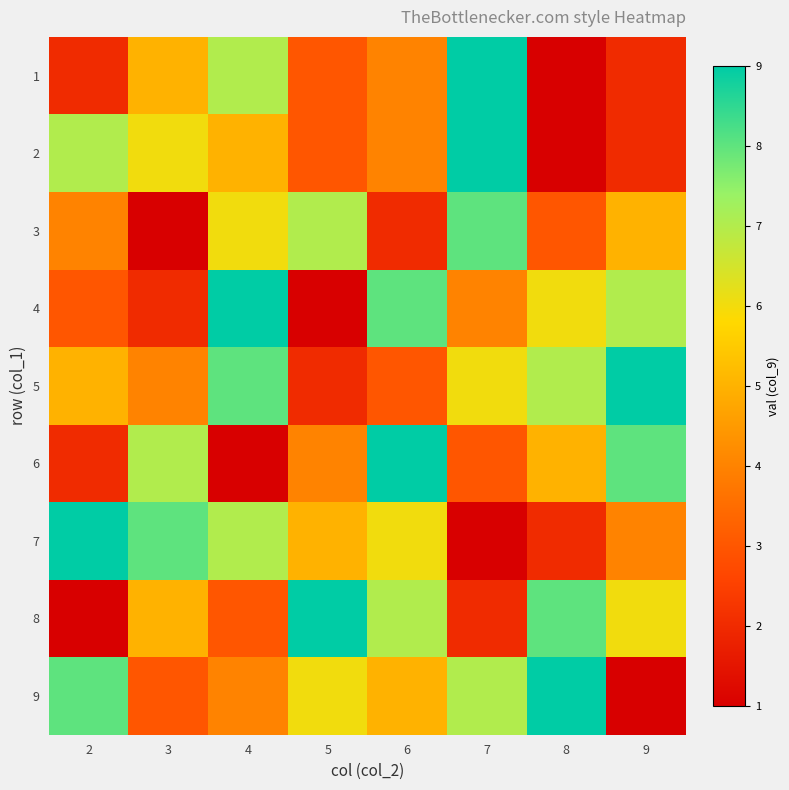

Reading left to right, transcribe all the data shown in this chart.

1: 2=2	3=5	4=7	5=3	6=4	7=9	8=1	9=2
2: 2=7	3=6	4=5	5=3	6=4	7=9	8=1	9=2
3: 2=4	3=1	4=6	5=7	6=2	7=8	8=3	9=5
4: 2=3	3=2	4=9	5=1	6=8	7=4	8=6	9=7
5: 2=5	3=4	4=8	5=2	6=3	7=6	8=7	9=9
6: 2=2	3=7	4=1	5=4	6=9	7=3	8=5	9=8
7: 2=9	3=8	4=7	5=5	6=6	7=1	8=2	9=4
8: 2=1	3=5	4=3	5=9	6=7	7=2	8=8	9=6
9: 2=8	3=3	4=4	5=6	6=5	7=7	8=9	9=1